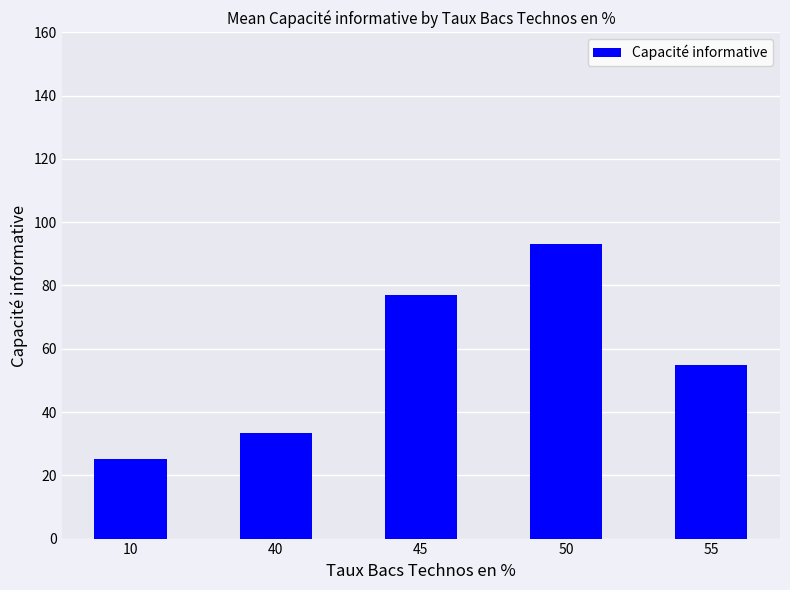

At which category does the chart reach its peak across all series?

50